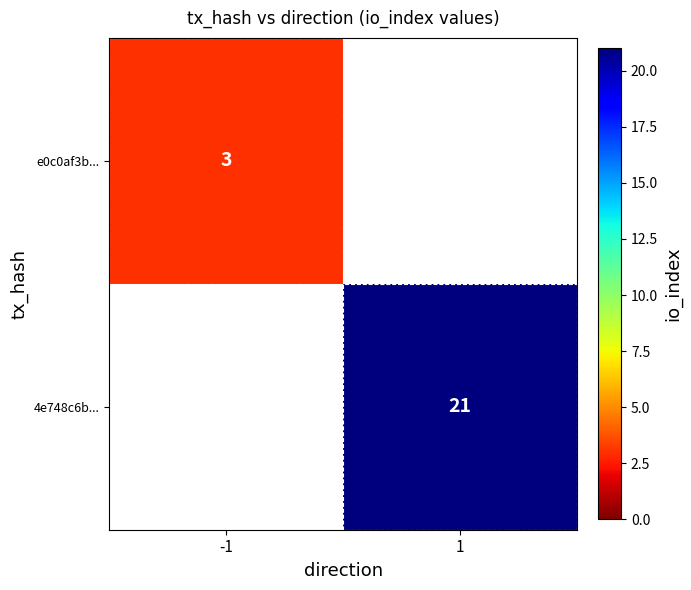

Is the value of e0c0af3b... at 1 greater than the value of 4e748c6b... at -1?

No